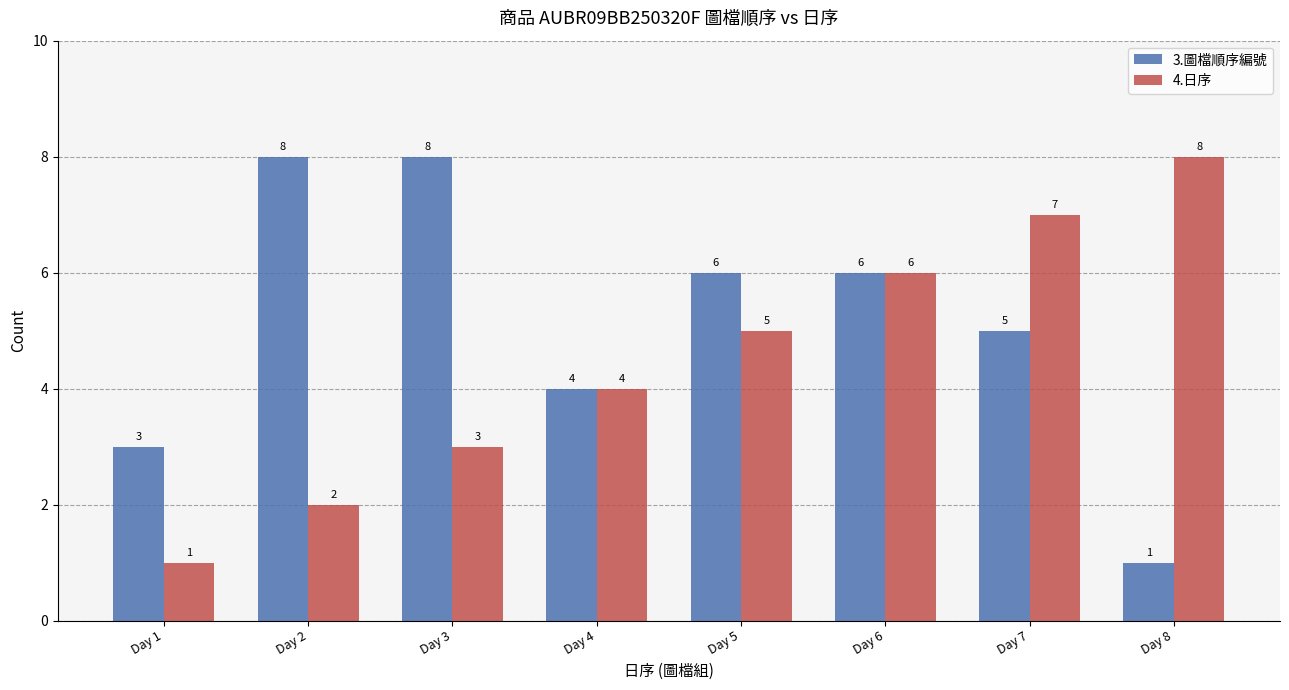

Does the chart contain stacked bars?

No